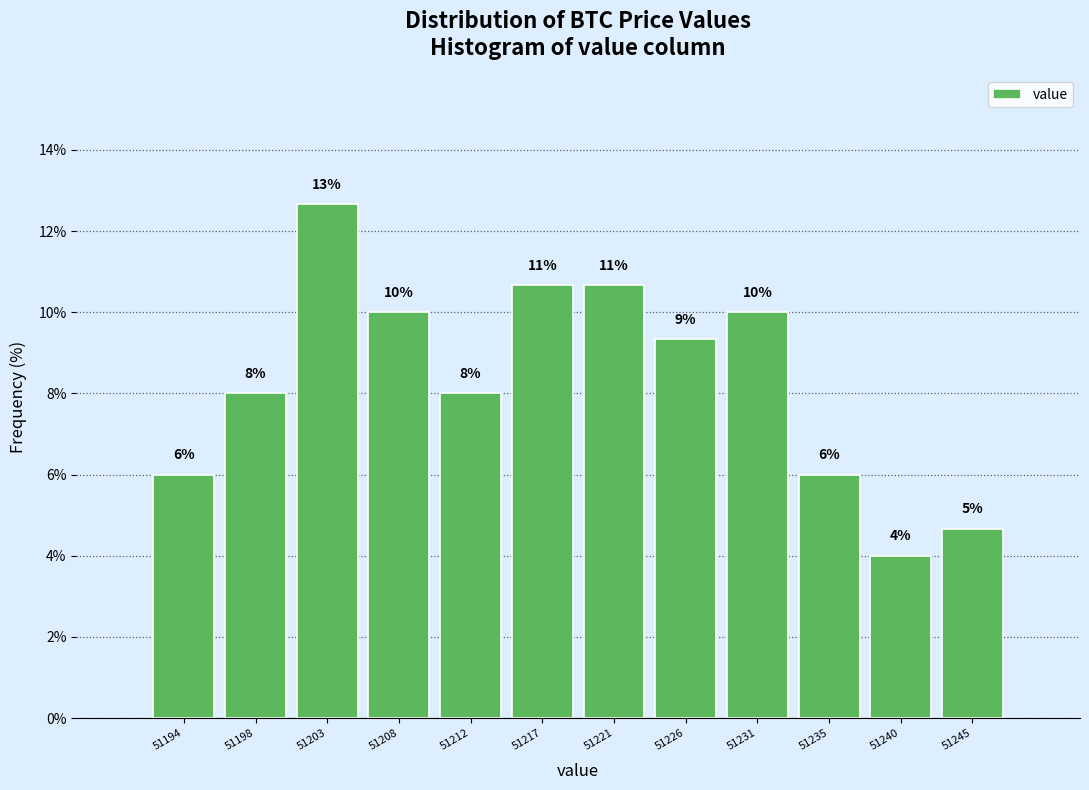

Which category has the lowest value across all series?

51240